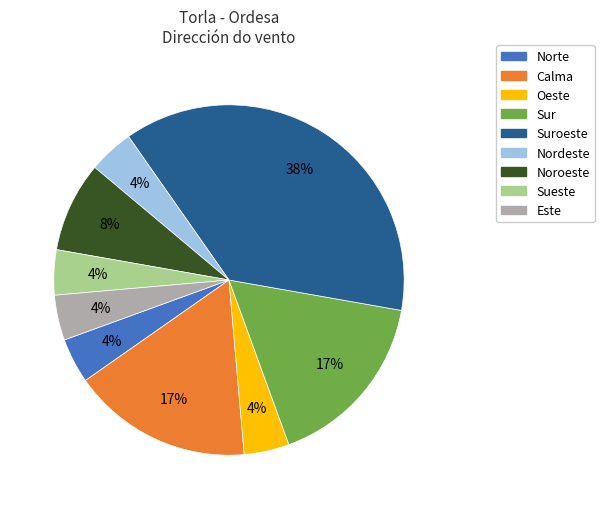

Count the number of slices in the pie.

9